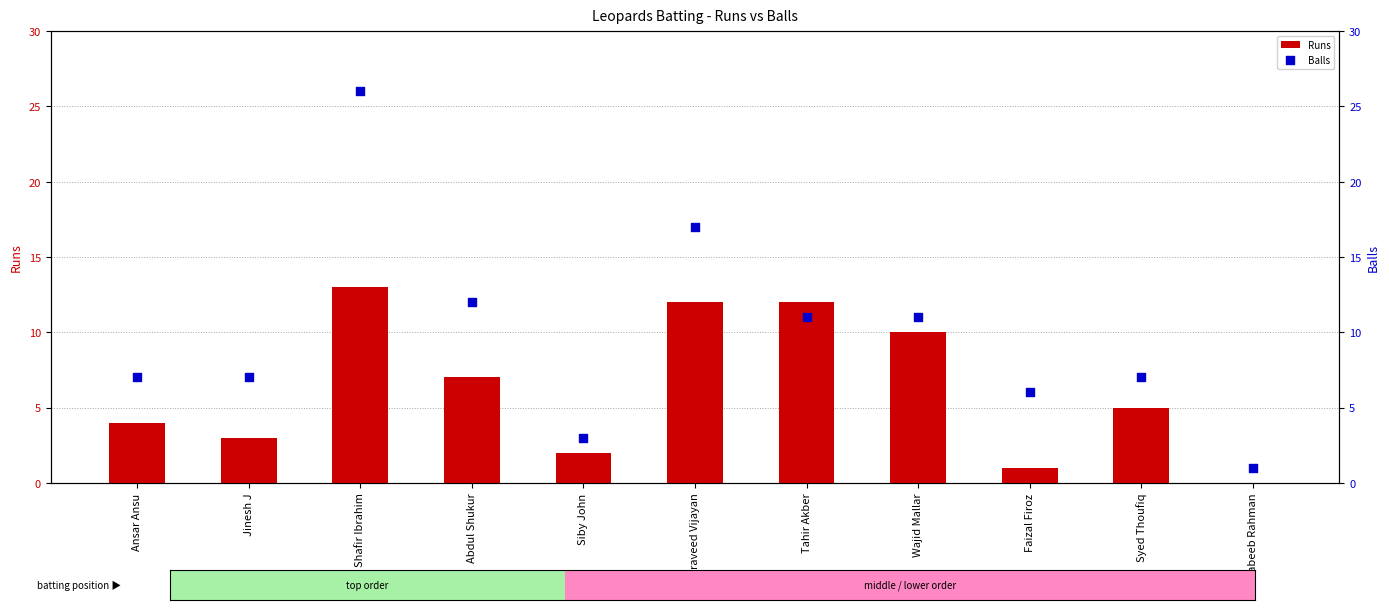

What is the total value across all series at Siby John?

5